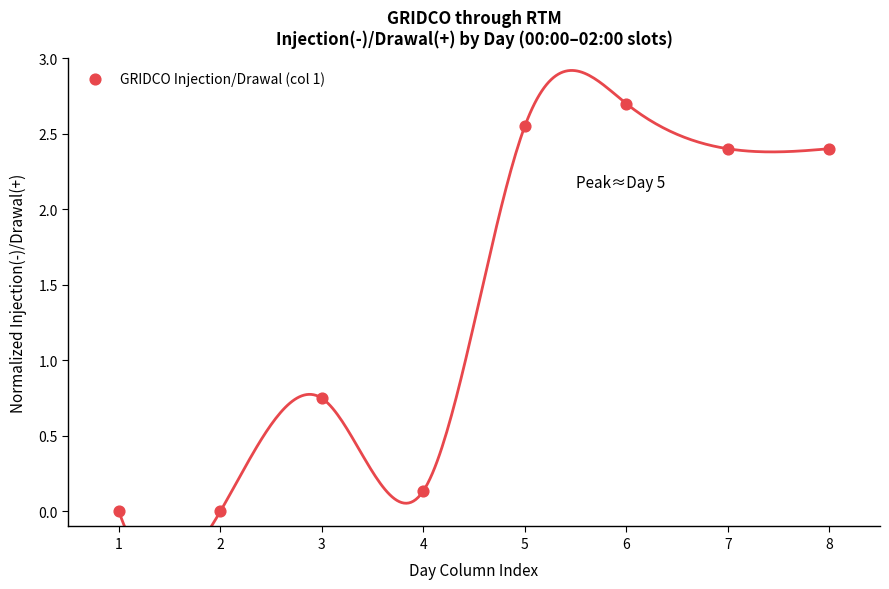

What is the range of Y values (max minus min)?

2.7